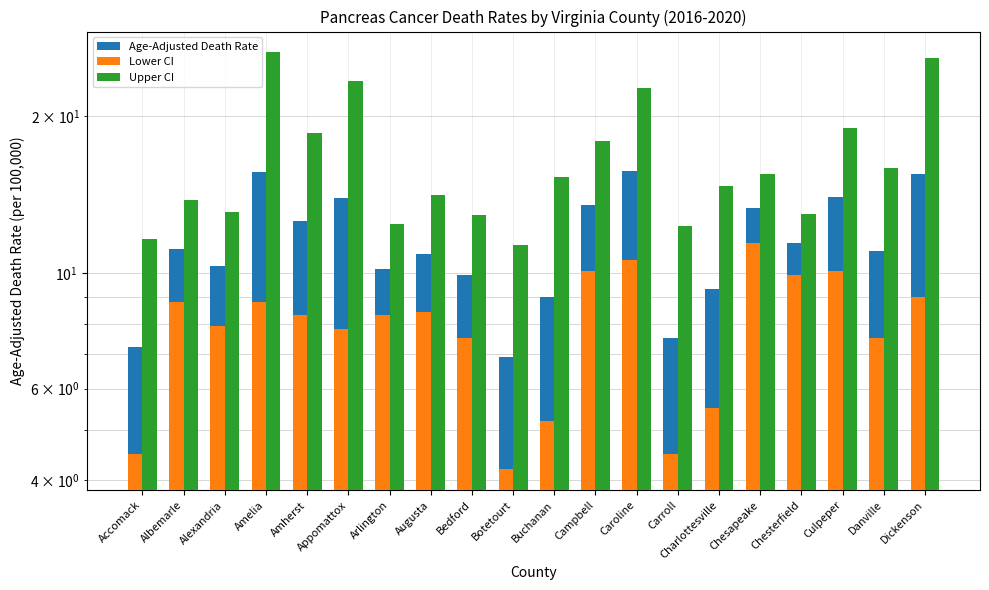

What is the average value of the Lower CI series?

7.9